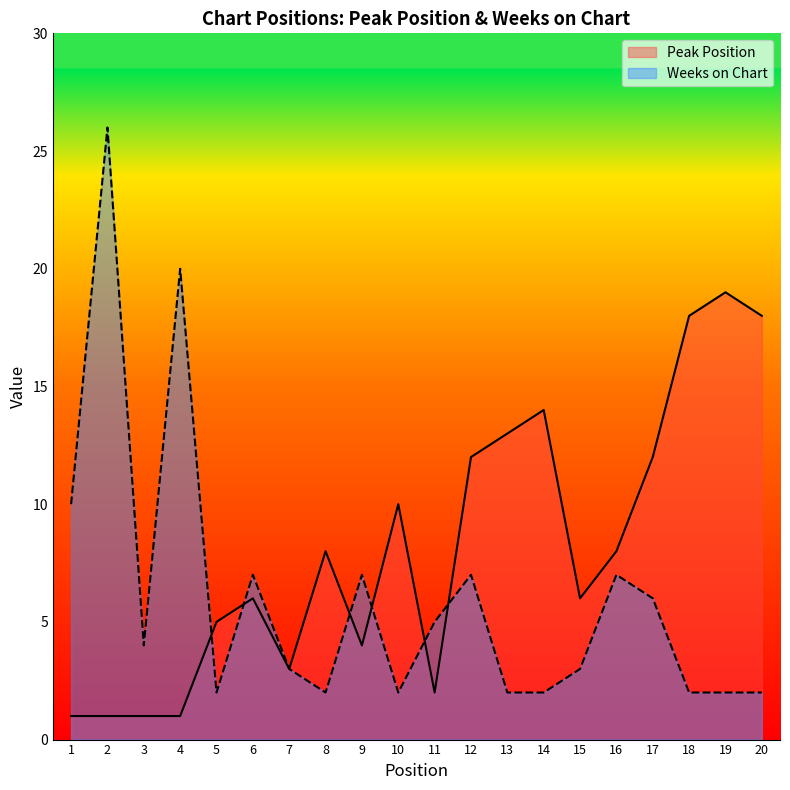

At which category is the sum across all series the highest?

2